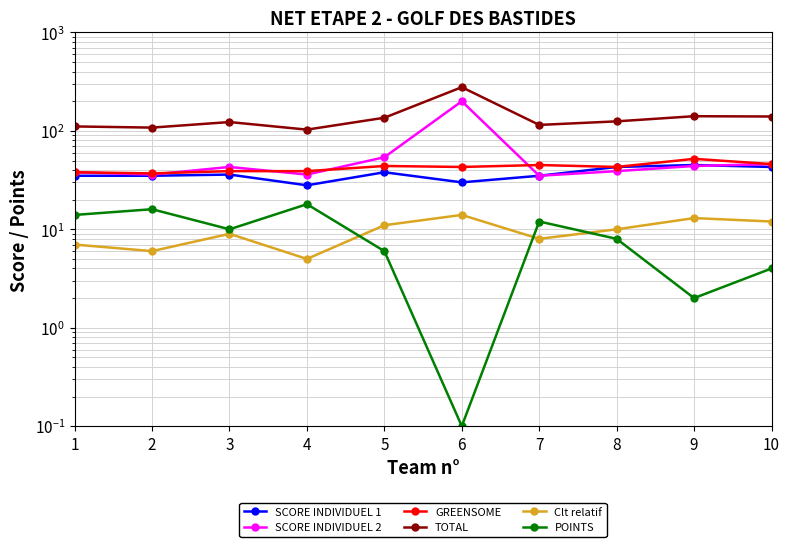

True or false: POINTS and Clt relatif cross at least once.

True